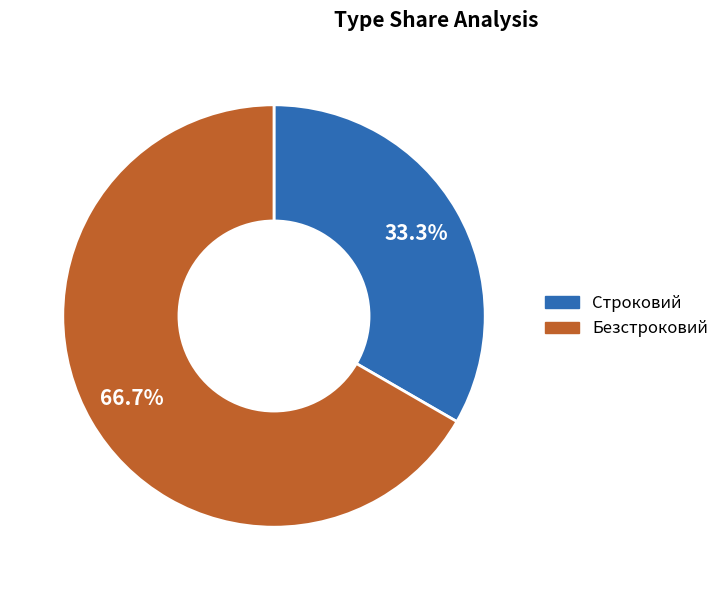

Do Безстроковий and Строковий together represent more than half of the pie?

Yes